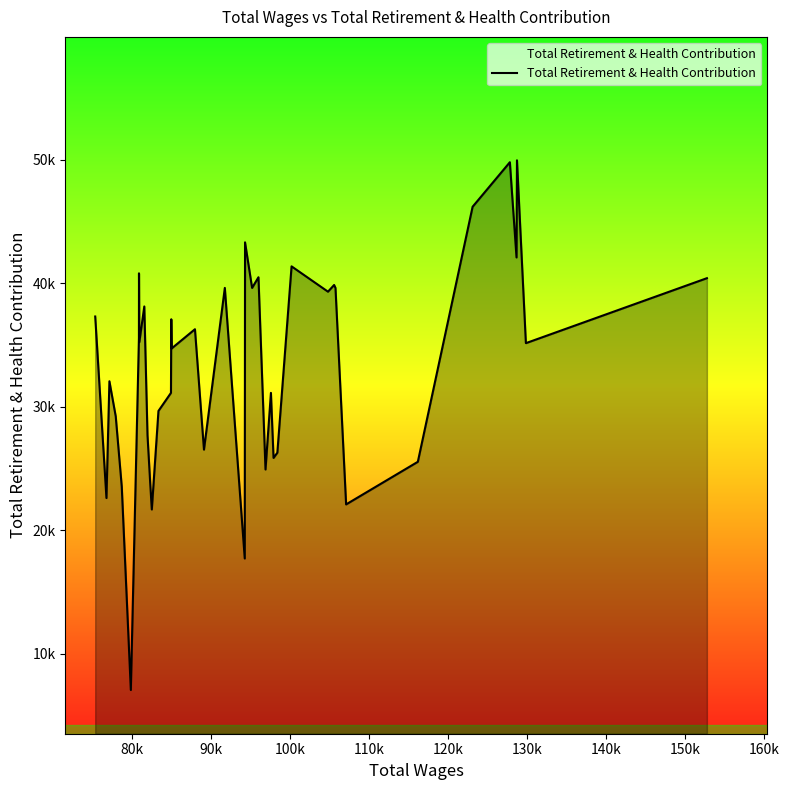

How many values are below 35256?

20